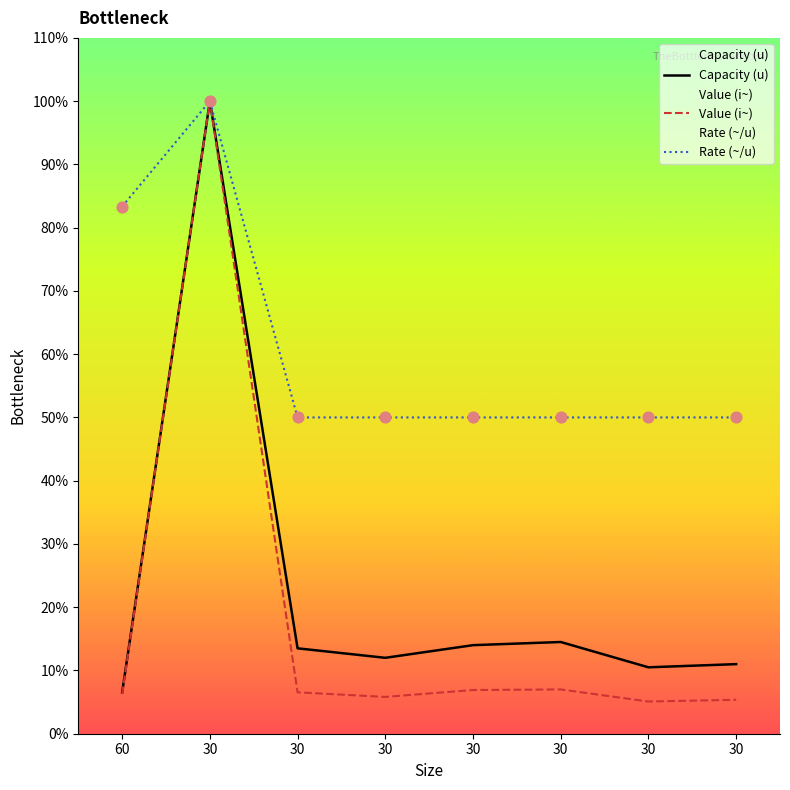

Is the value of Rate (~/u) at 30 greater than the value of Value (i~) at 30?

No